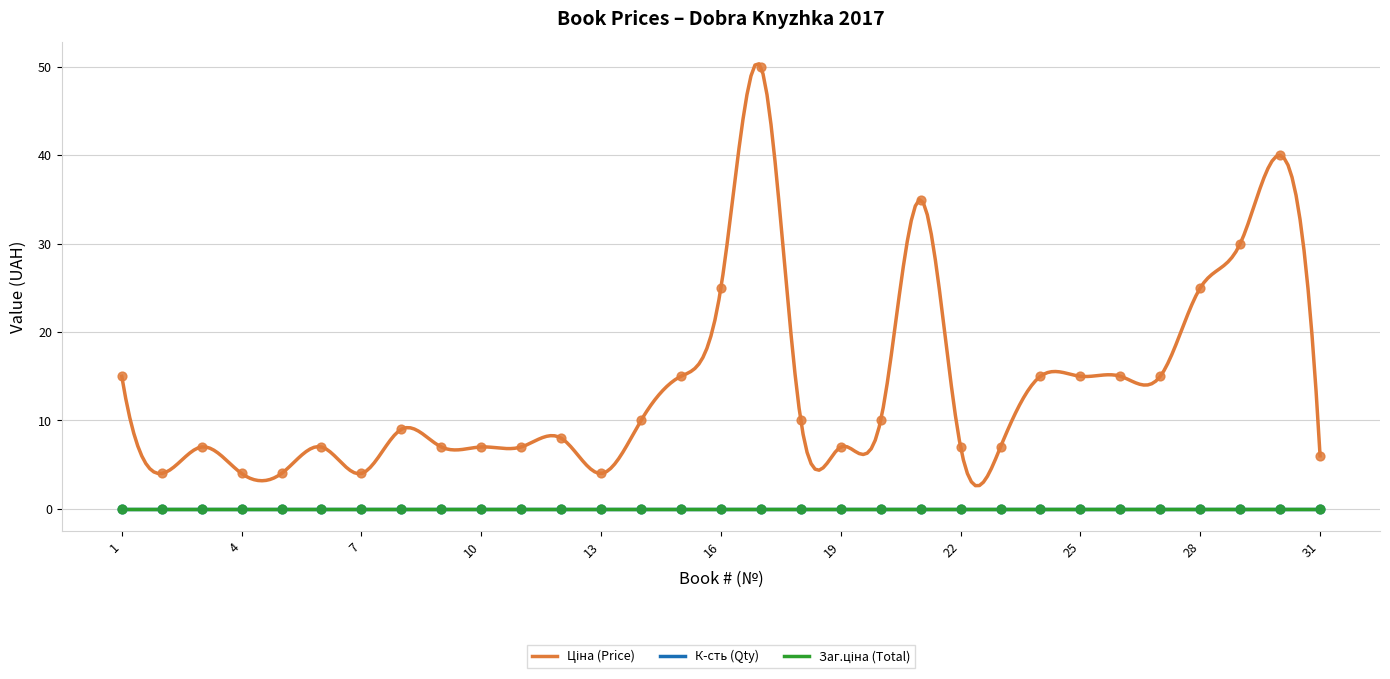

Which series reaches the maximum Y coordinate?

Ціна (Price)